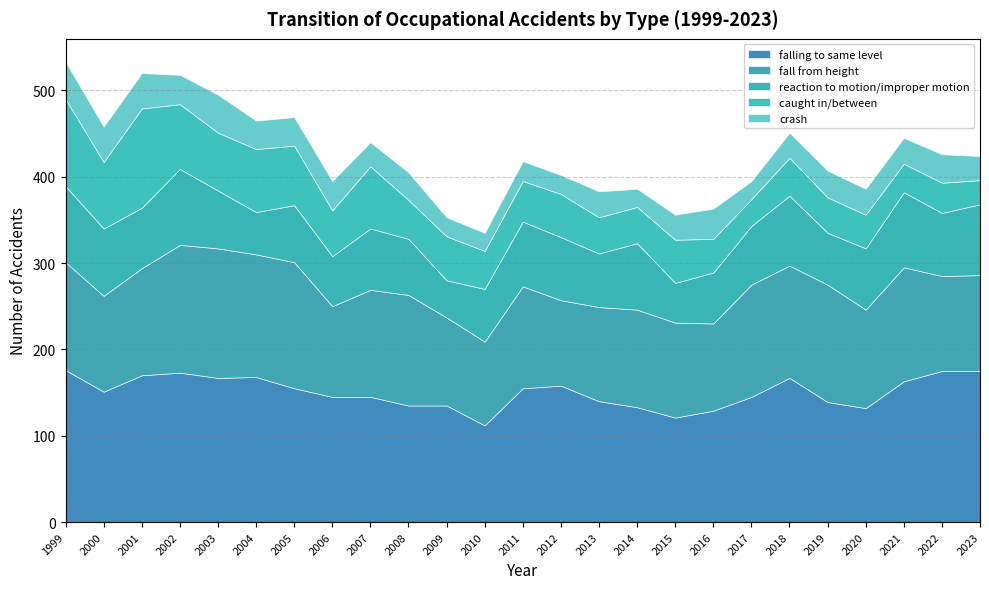

At which label does falling to same level first exceed 151?

1999